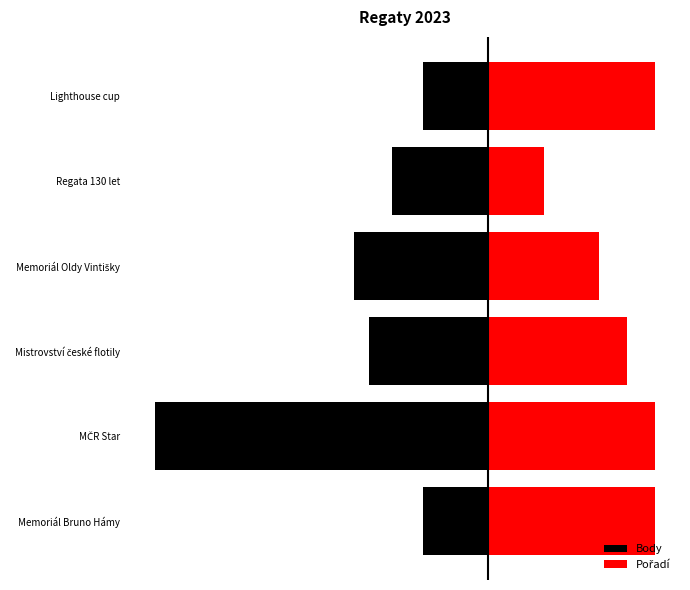

How many bars are there in total?

12